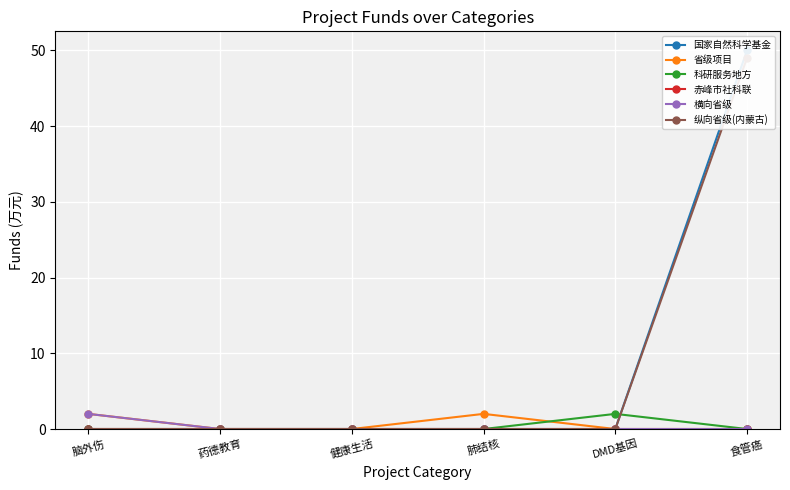

What position from the right is 药德教育?

5